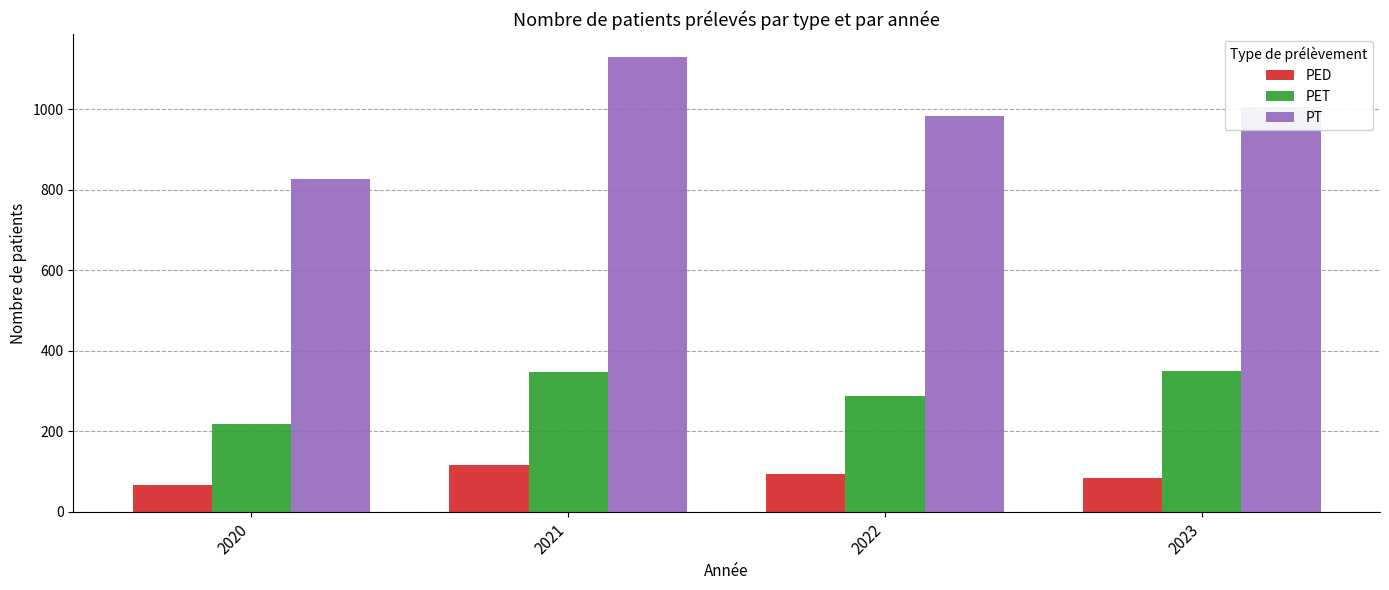

At which category does the chart reach its minimum across all series?

2020